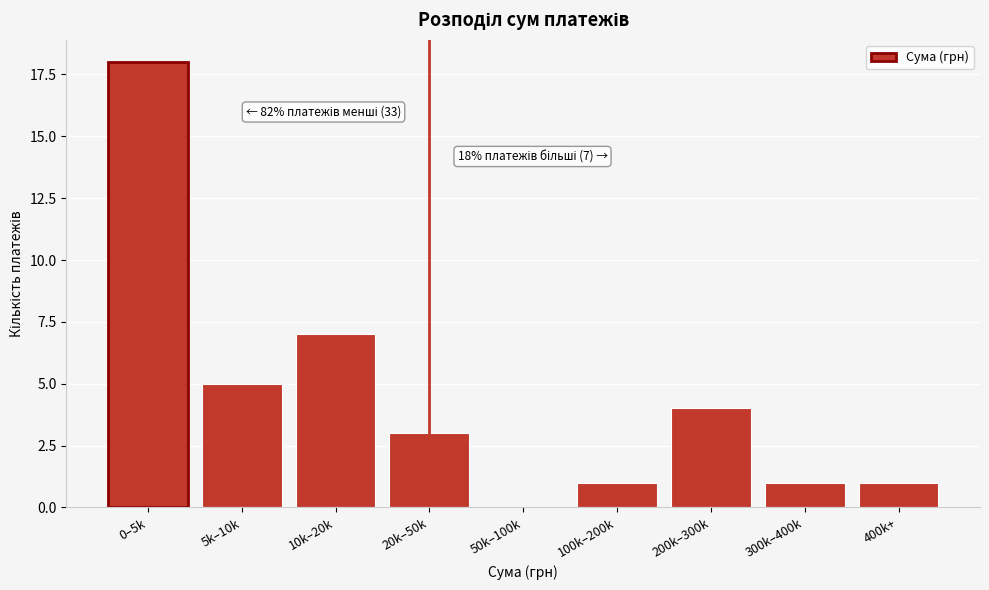

Reading left to right, extract all data points from this chart.

0–5k=18	5k–10k=5	10k–20k=7	20k–50k=3	50k–100k=0	100k–200k=1	200k–300k=4	300k–400k=1	400k+=1